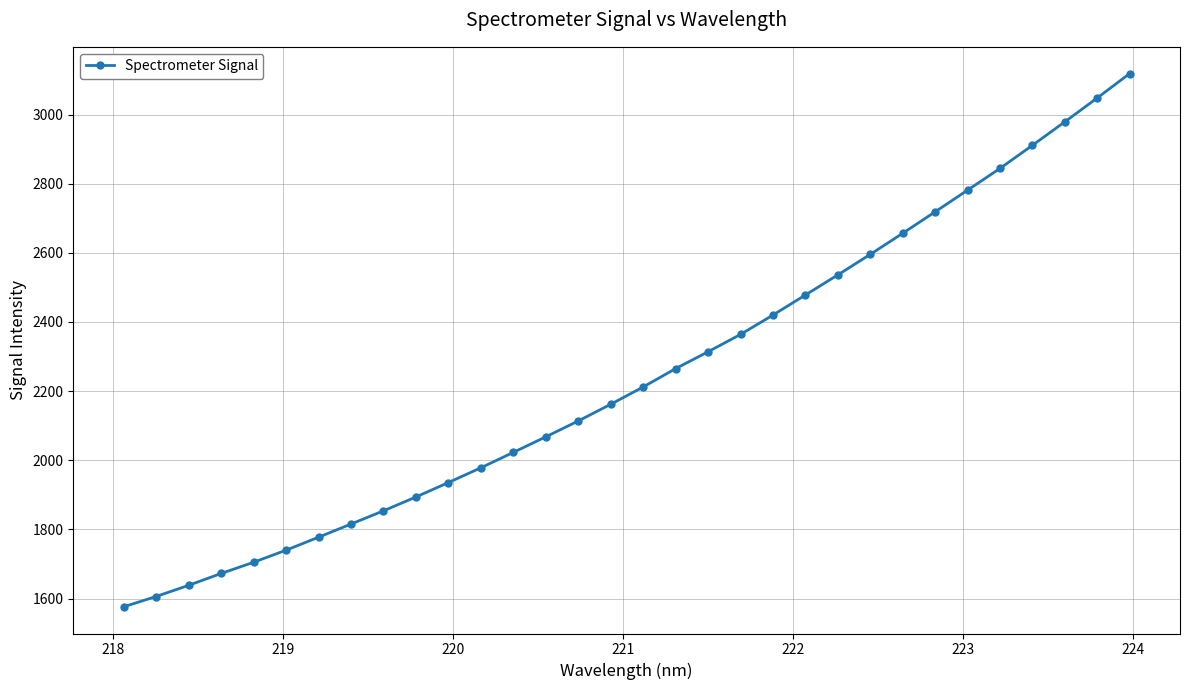

What is the smallest value displayed?

1575.9